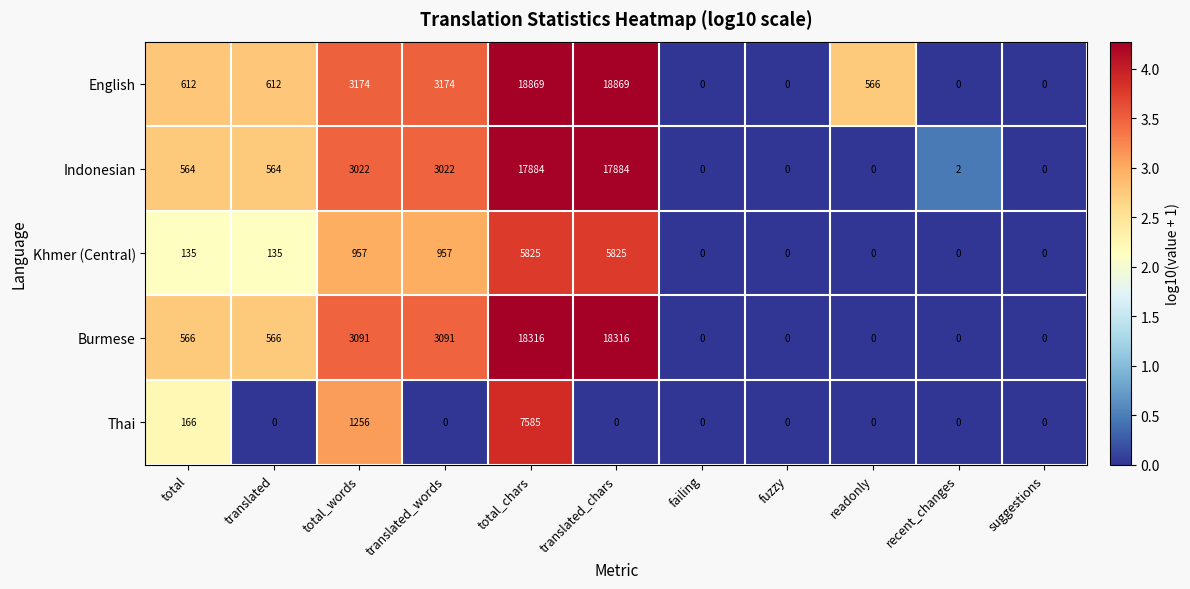

How many data points in Thai are above 0?

3